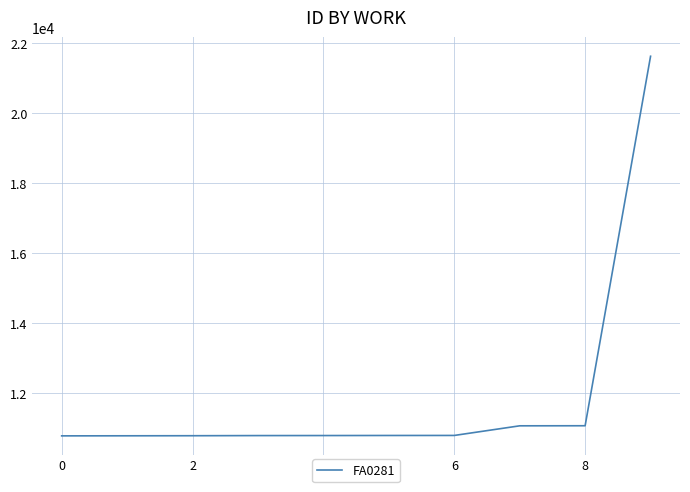

What is the minimum value shown in the chart?

10782